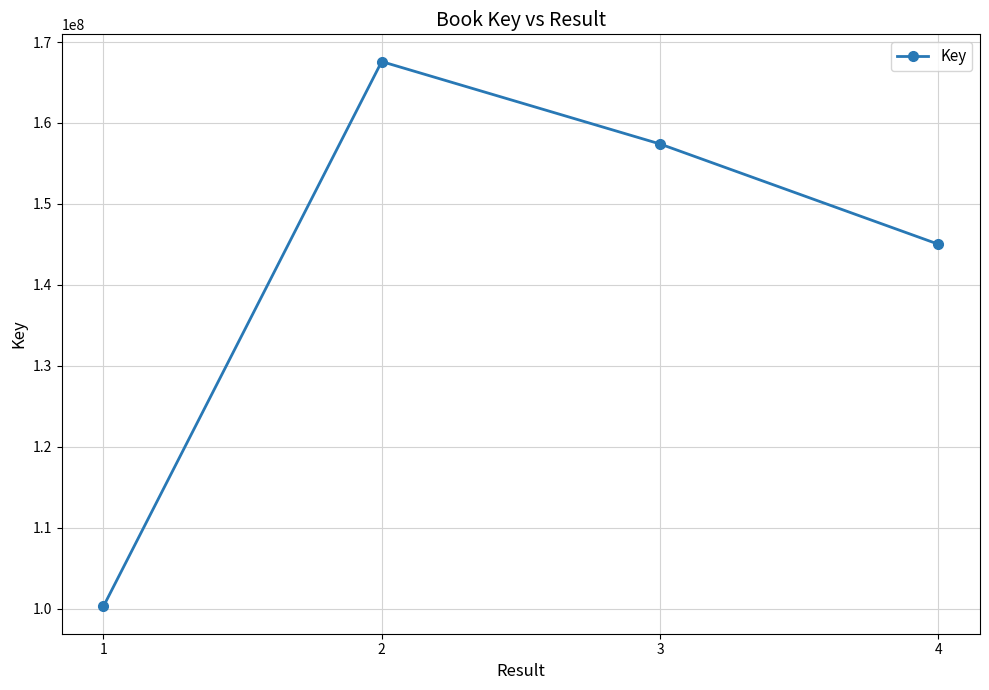

How many lines are shown in the chart?

1